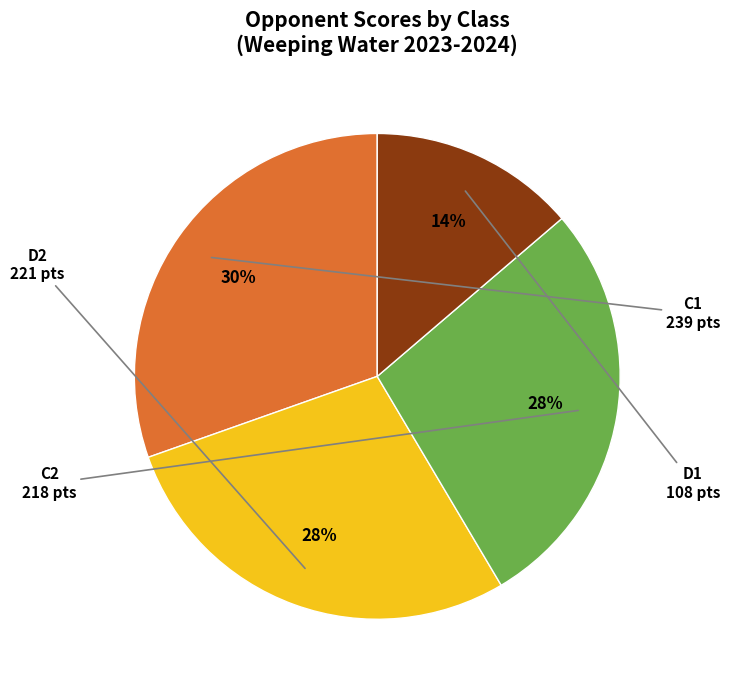

Is there any slice that represents more than half of the pie?

No